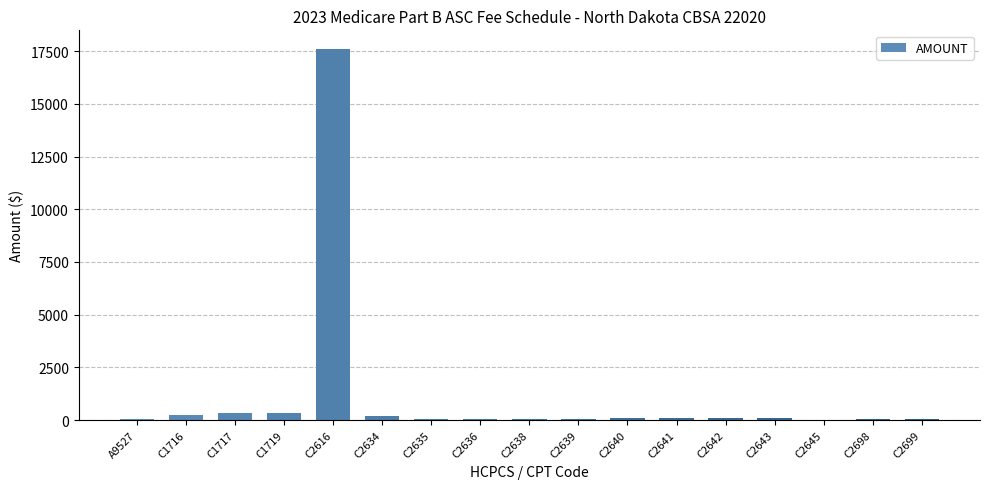

Are the bars horizontal?

No